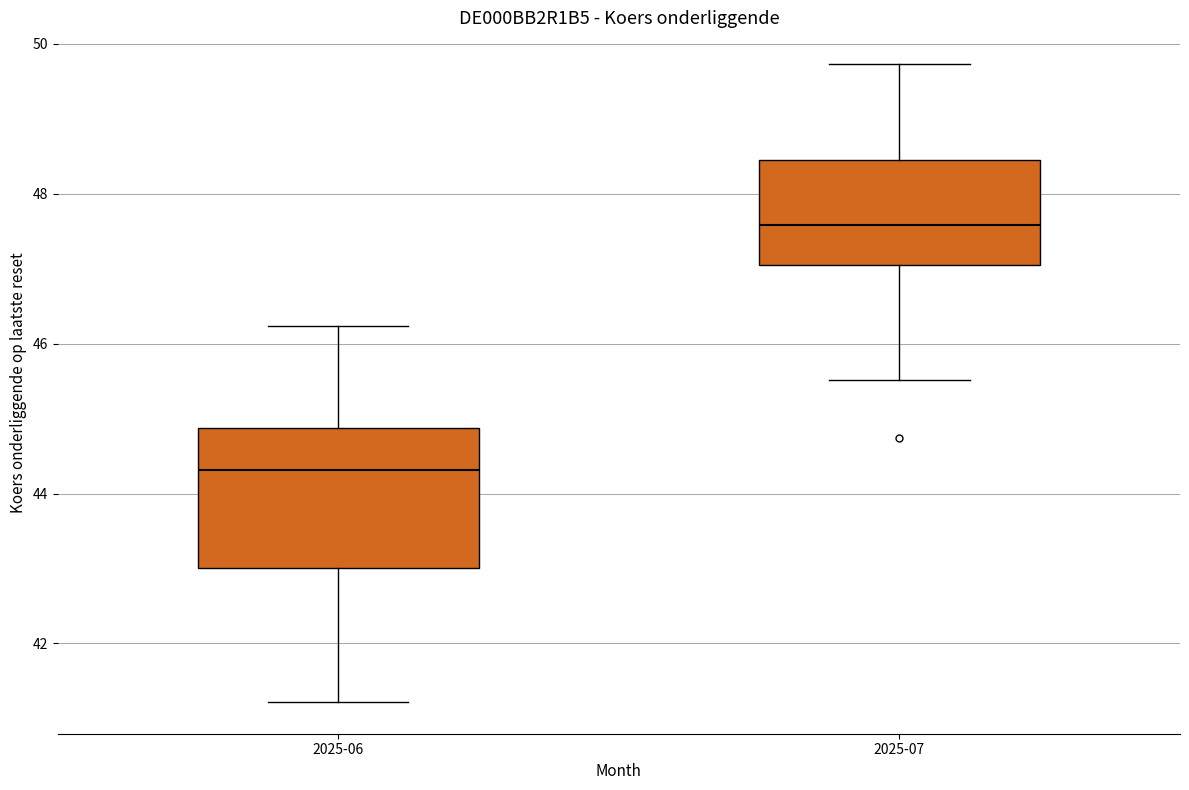

Where does the lower whisker of the box for 2025-06 end on the y-axis? The values are not printed on the chart, so give them approximately, as read against the axis.

41.2